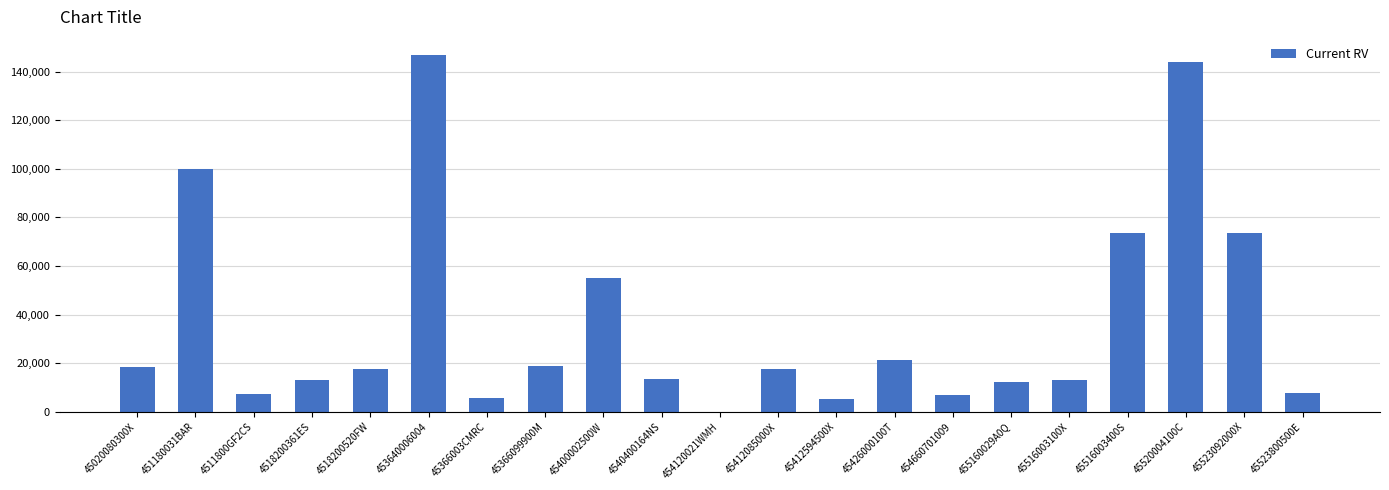

Does the chart contain stacked bars?

No